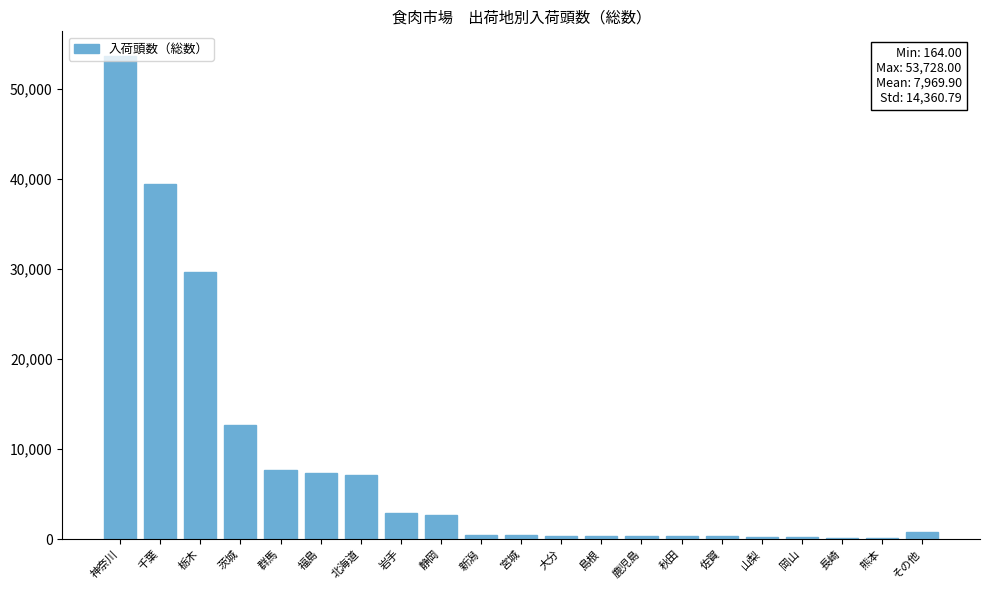

Where is the data nearest to the value 26946?

栃木